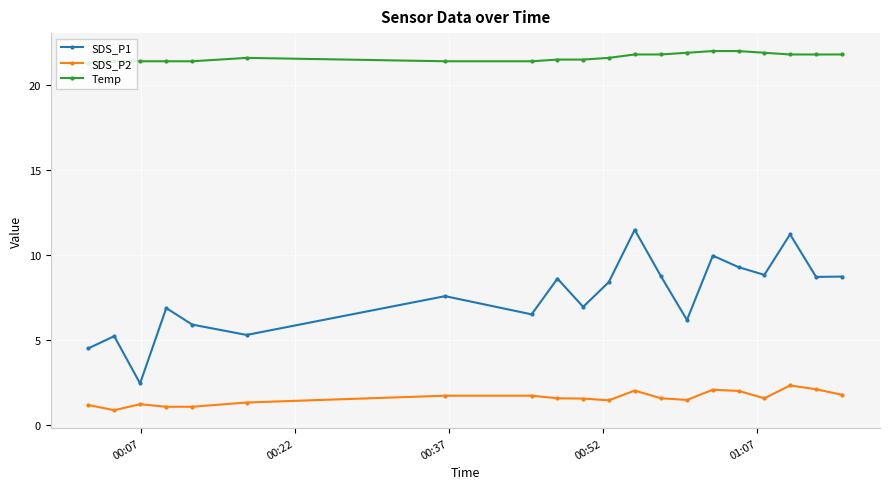

How many categories are shown in the chart?

20